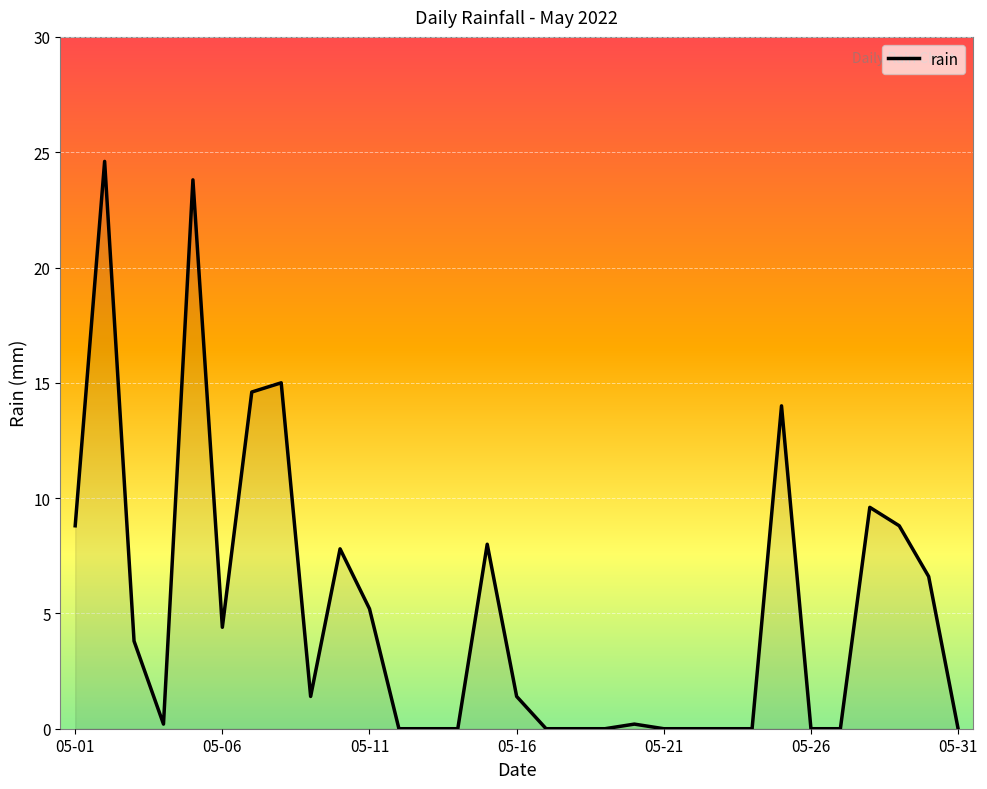

What is the maximum value shown in the chart?

24.6